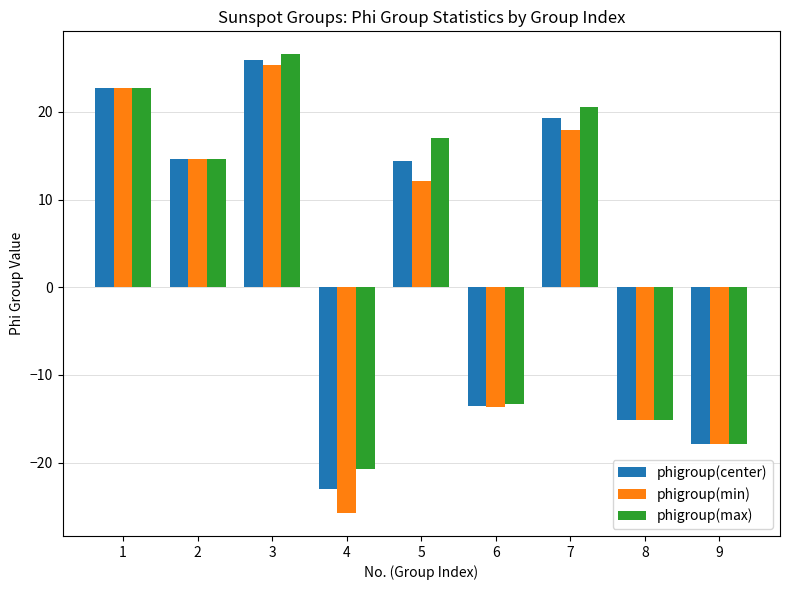

Reading left to right, extract all data points from this chart.

phigroup(center): 22.7	14.7	25.9	-23.0	14.4	-13.5	19.4	-15.1	-17.9
phigroup(min): 22.7	14.7	25.4	-25.8	12.1	-13.7	17.9	-15.1	-17.9
phigroup(max): 22.7	14.7	26.6	-20.8	17.1	-13.3	20.5	-15.1	-17.9